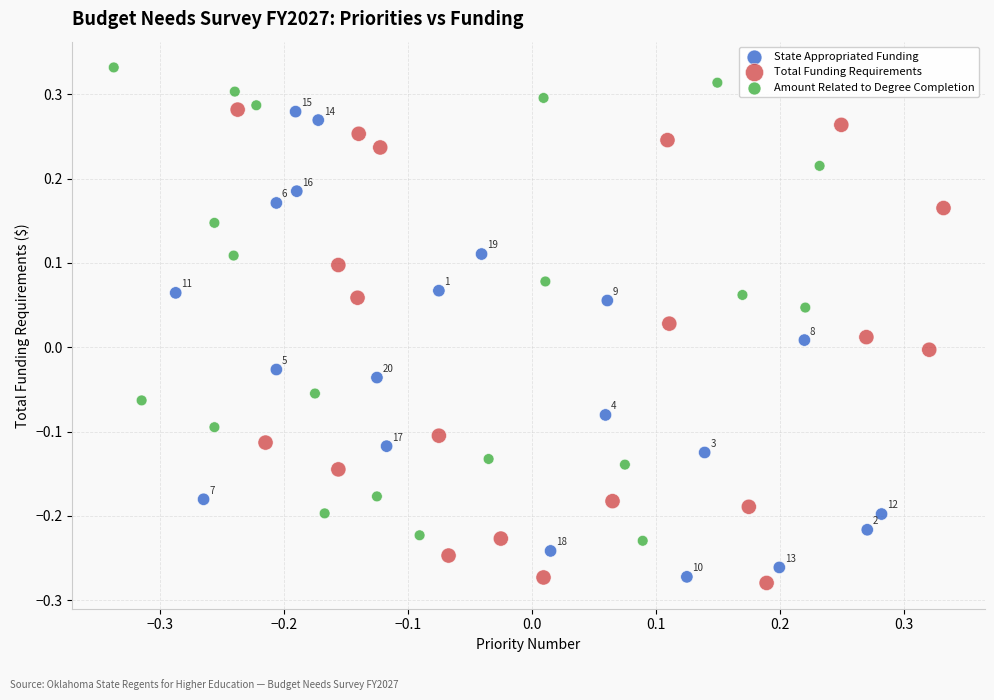

What are all the series names shown in the legend?

State Appropriated Funding, Total Funding Requirements, Amount Related to Degree Completion